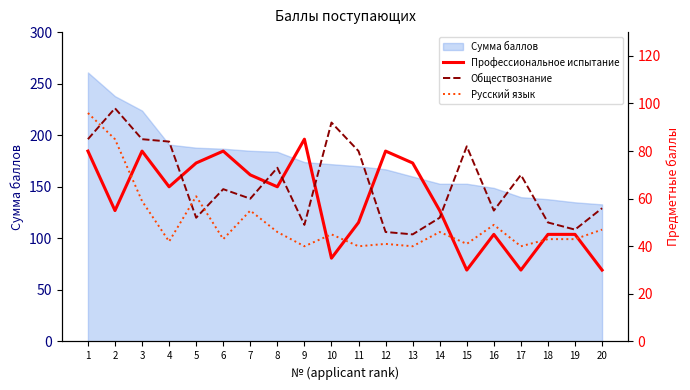

In Обществознание, how many points are higher than both neighbors (excluding endpoints)?

6